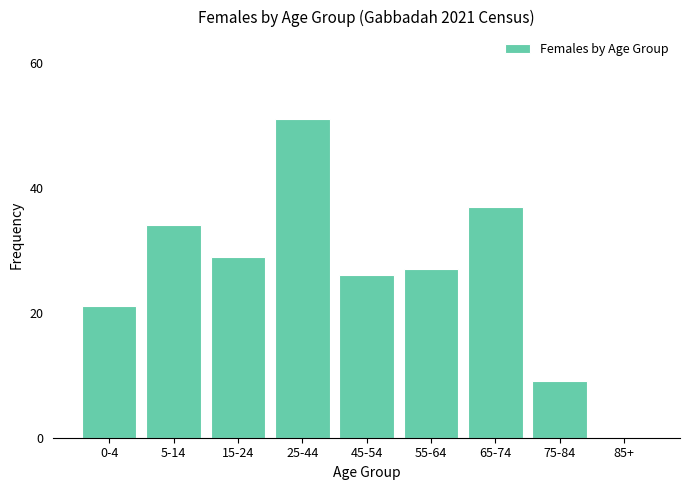

Reading left to right, what are all the values shown in this chart?

0-4=21	5-14=34	15-24=29	25-44=51	45-54=26	55-64=27	65-74=37	75-84=9	85+=0